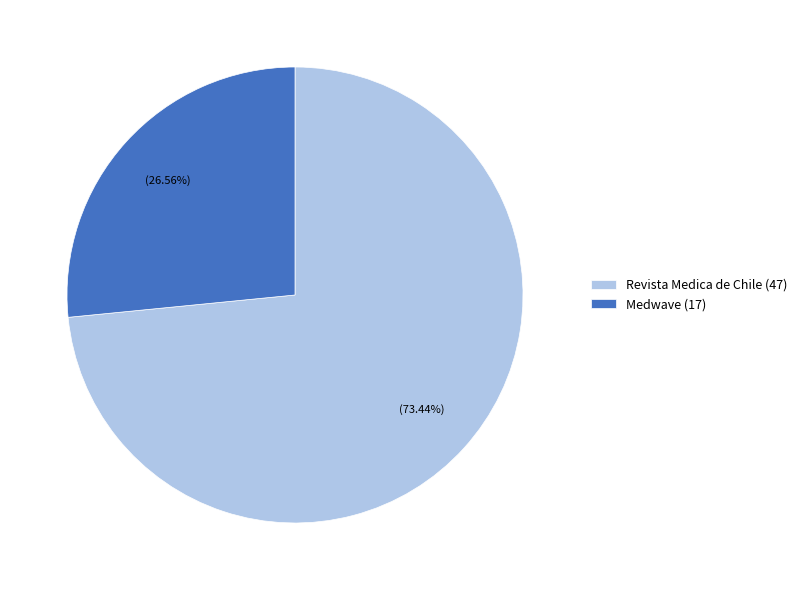

How many segments does this pie chart have?

2